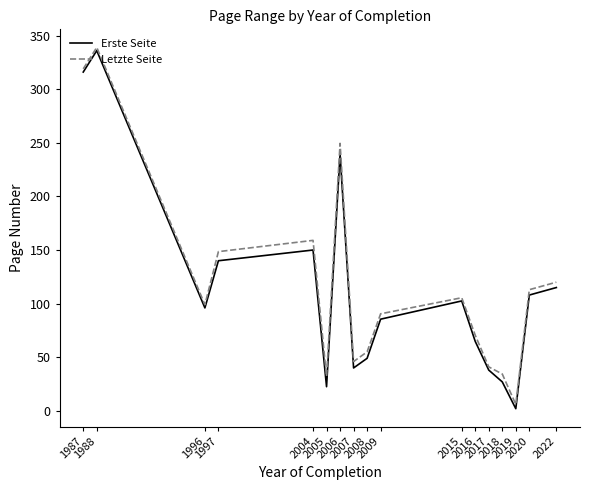

True or false: Erste Seite and Letzte Seite intersect in this chart.

False